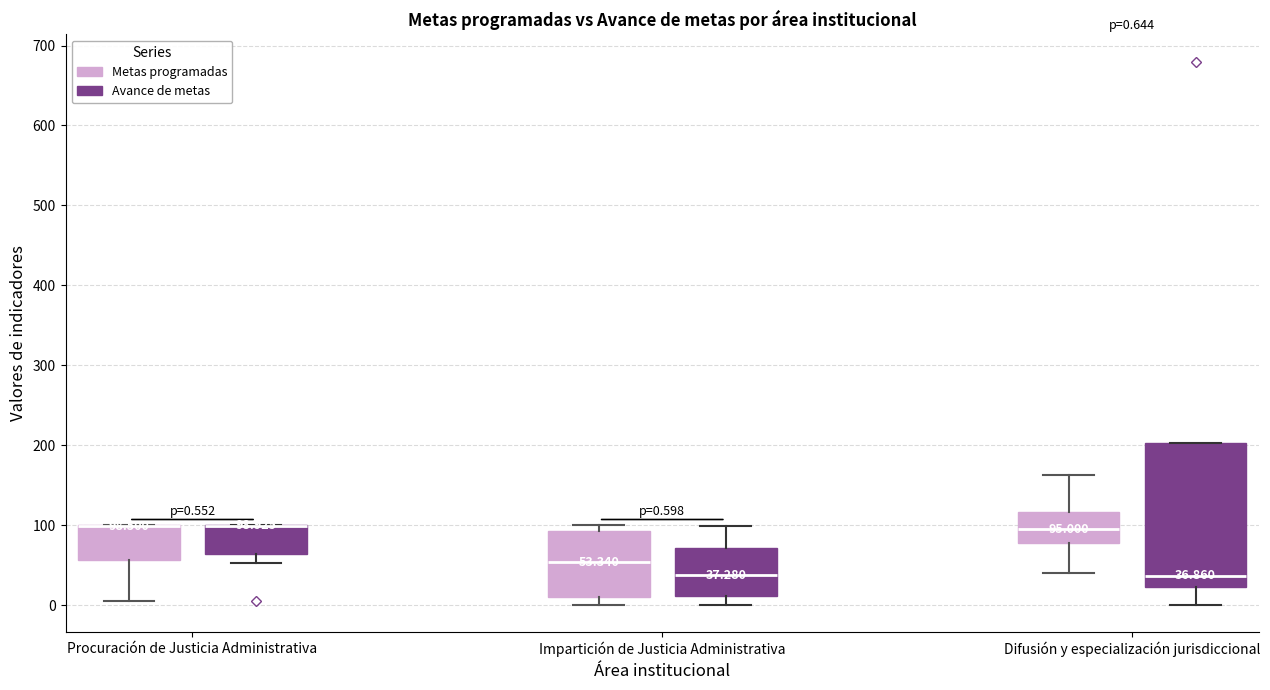

Comparing the boxes themselves (not the whiskers), which one is the tallest?

Difusión y especialización jurisdiccional (Avance de metas)